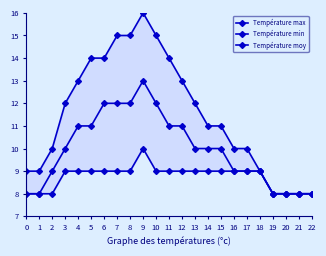

Where does the Température moy series first go above 10?

4